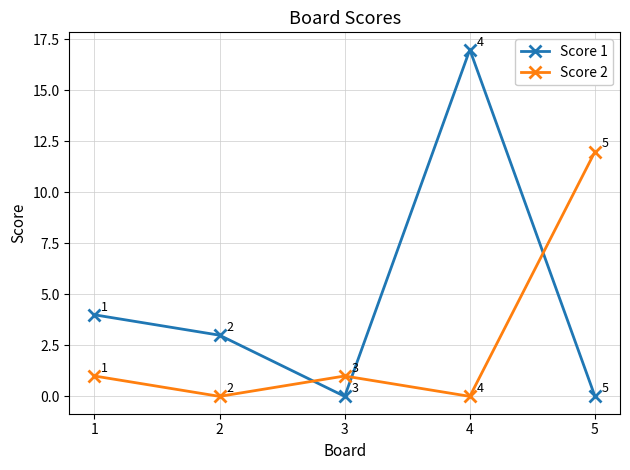

Which series has the largest total across all categories?

Score 1